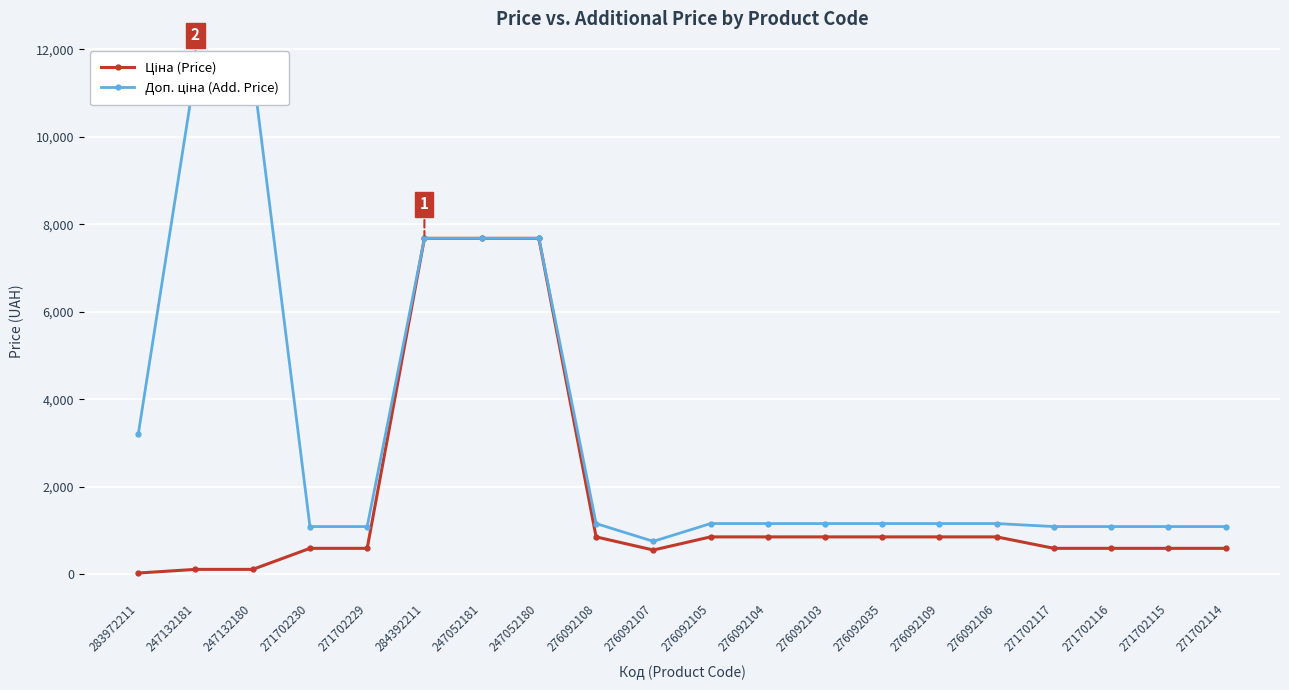

What is the difference between the maximum and minimum values in the Доп. ціна (Add. Price) series?

10781.0